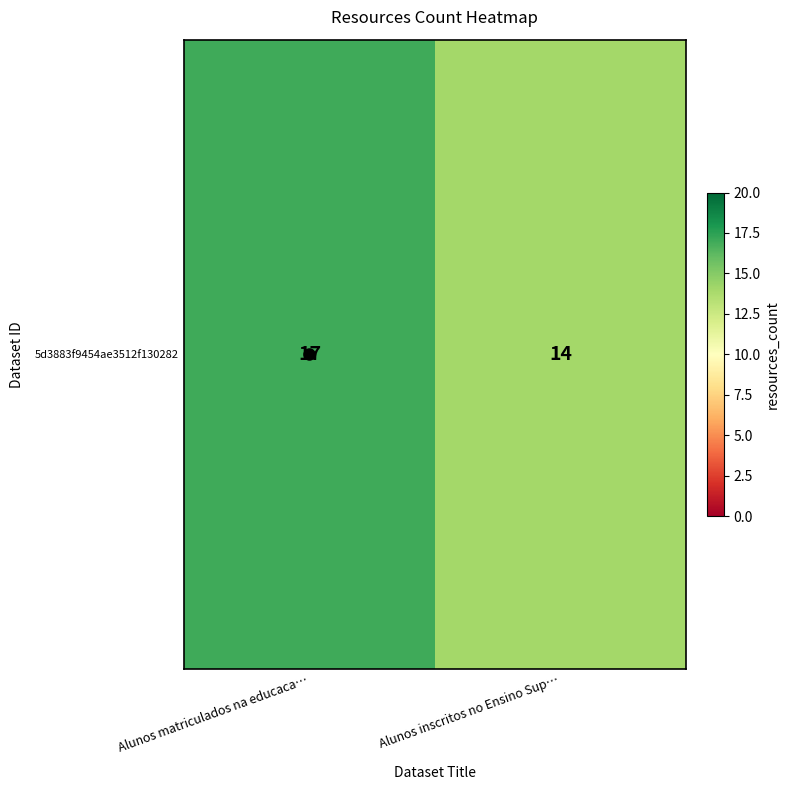

Count the number of categories in the chart.

2